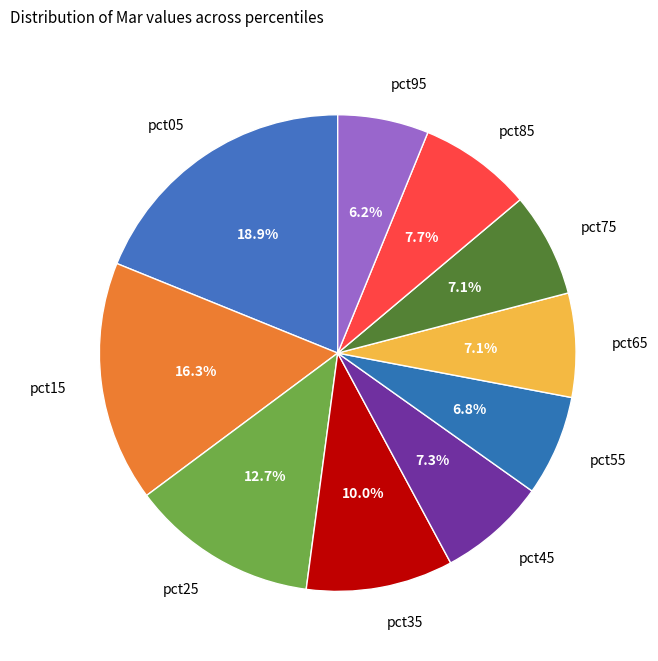

Combined, what portion of the pie is pct45 and pct95?

13.5%